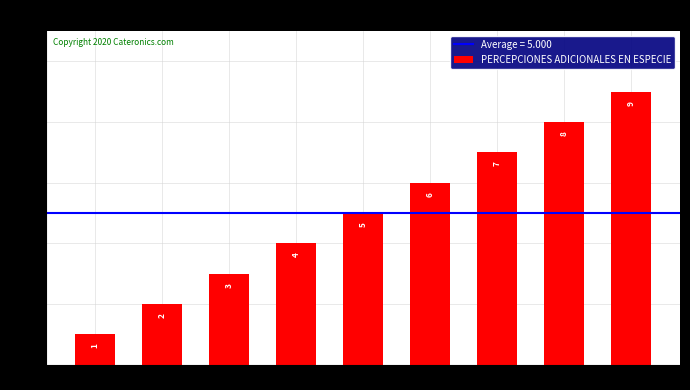

Rank the categories by value from highest to lowest.

9, 8, 7, 6, 5, 4, 3, 2, 1